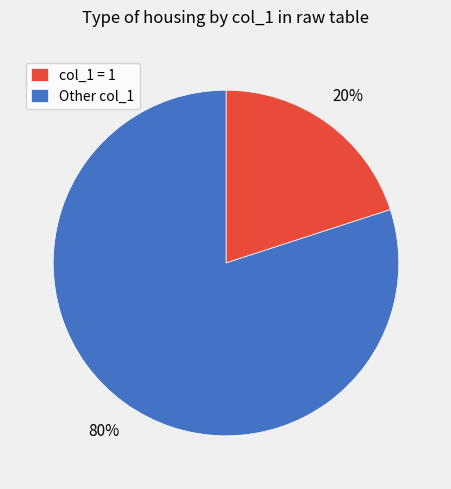

To the nearest percent, what portion does col_1 = 1 represent?

20%